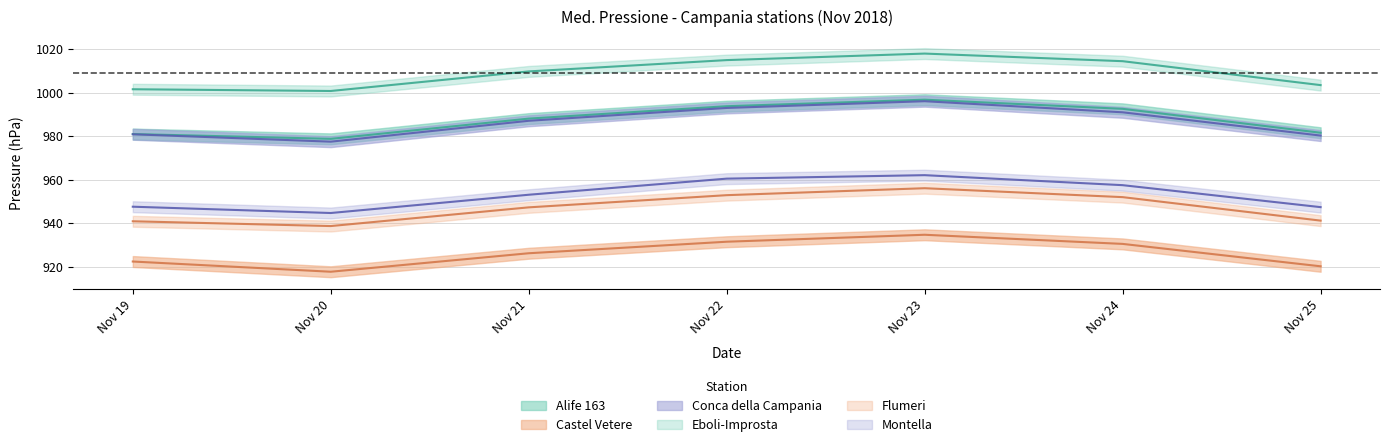

How many values in the Conca della Campania series are below 987?

3